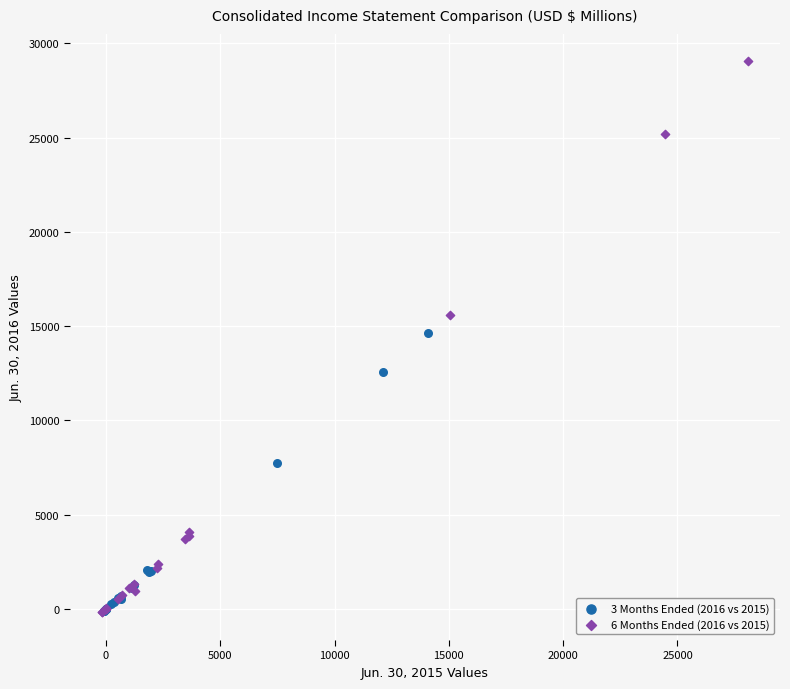

Which series has the widest spread of Y values?

6 Months Ended (2016 vs 2015)